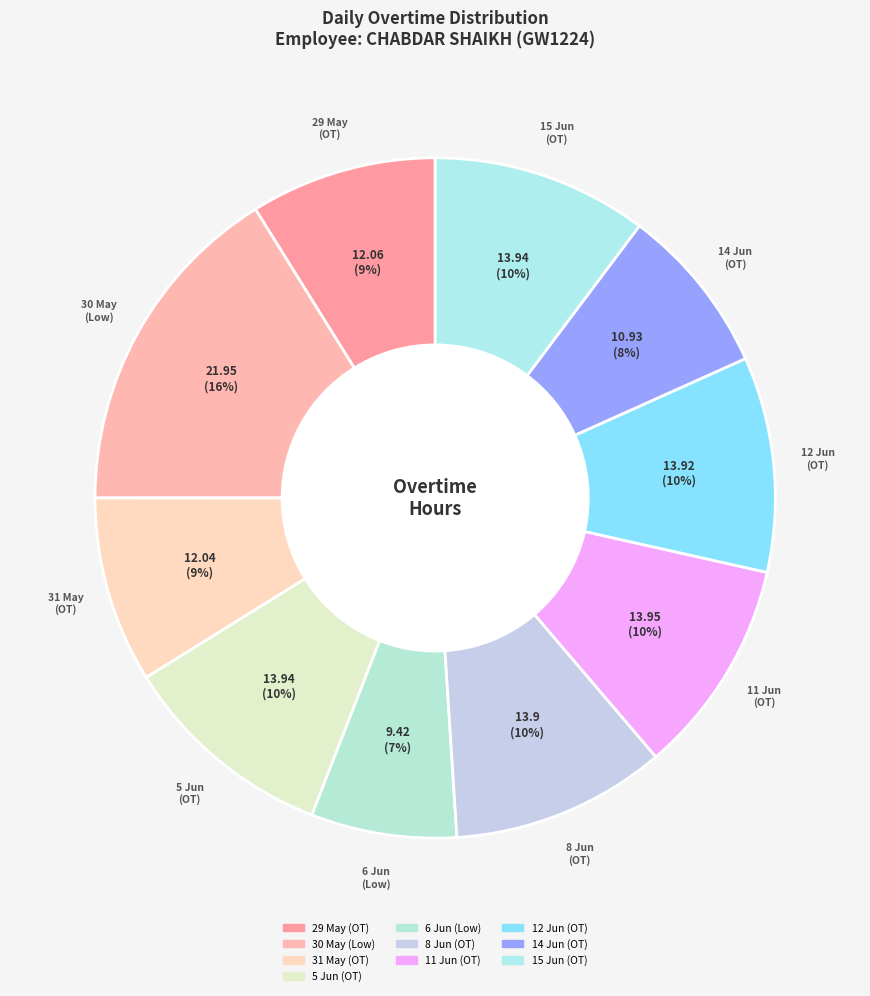

Is it true that 30 May (Low) is 16% of the pie?

True